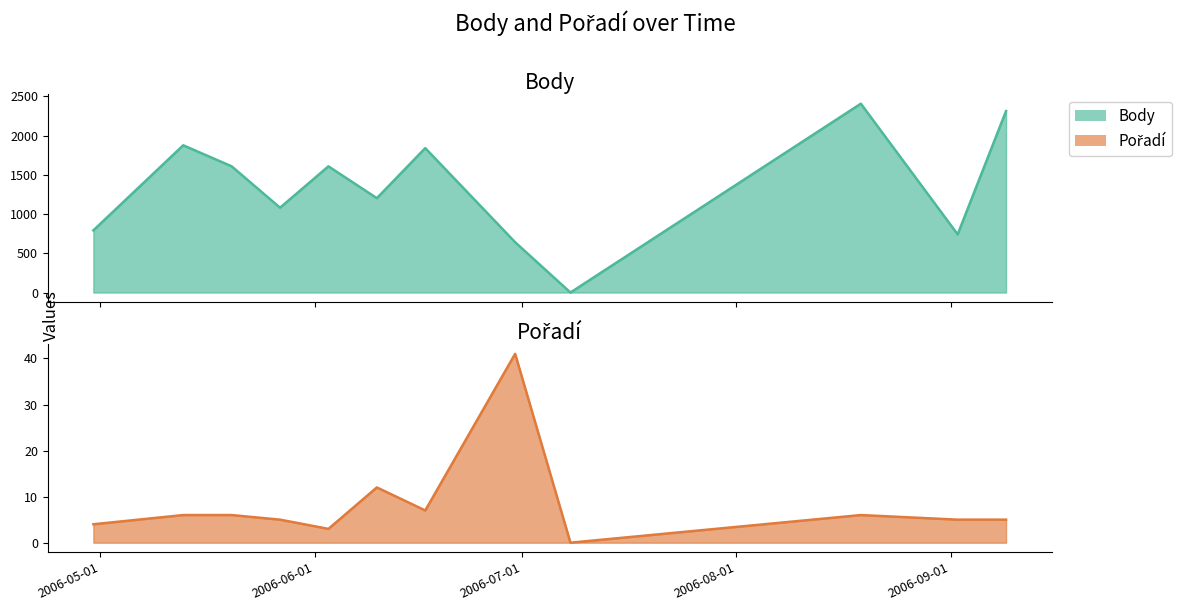

What is the sum of the Body values at 2006-06-03 and 2006-05-27?

2689